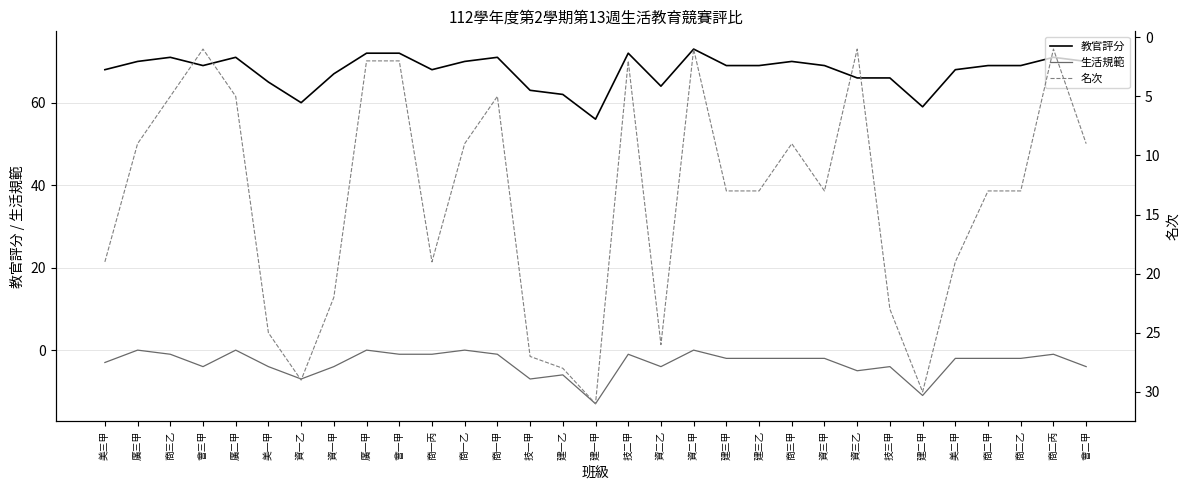

At which label does 名次 first exceed 13?

美三甲